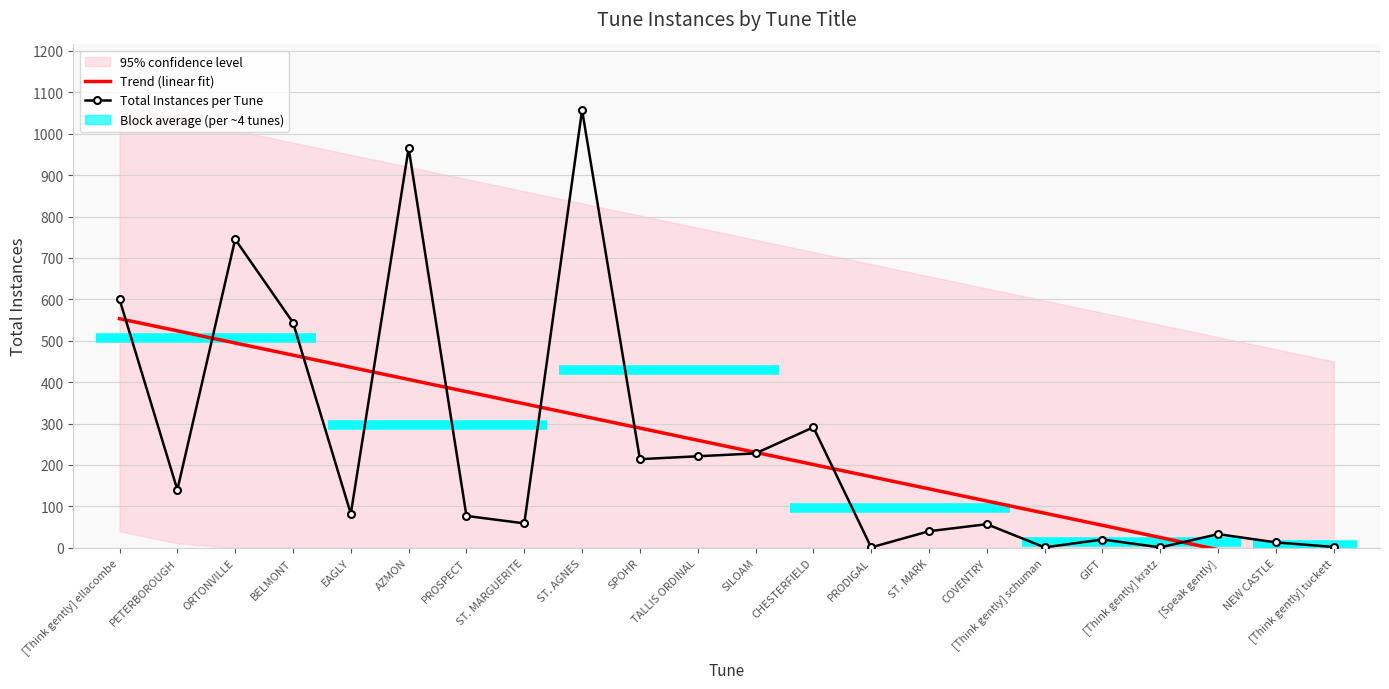

How many times do Total Instances per Tune and Trend (linear fit) cross each other?

10